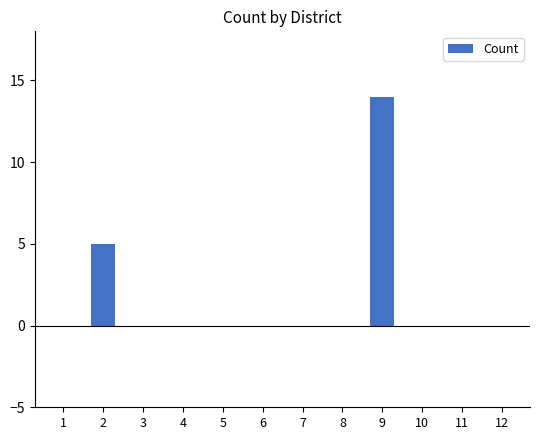

Count the number of categories in the chart.

12